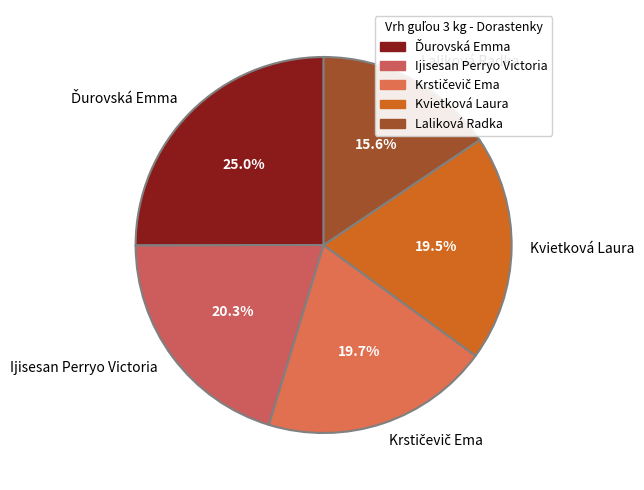

What is the smallest slice in the pie chart?

Laliková Radka